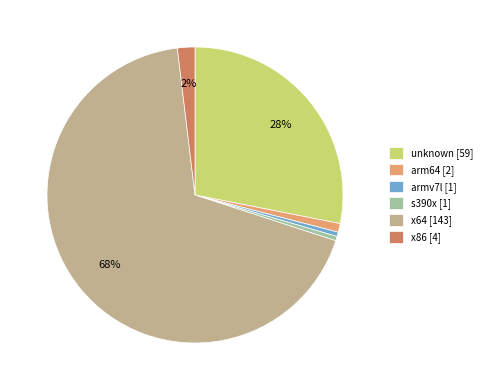

To the nearest percent, what portion does x86 represent?

2%